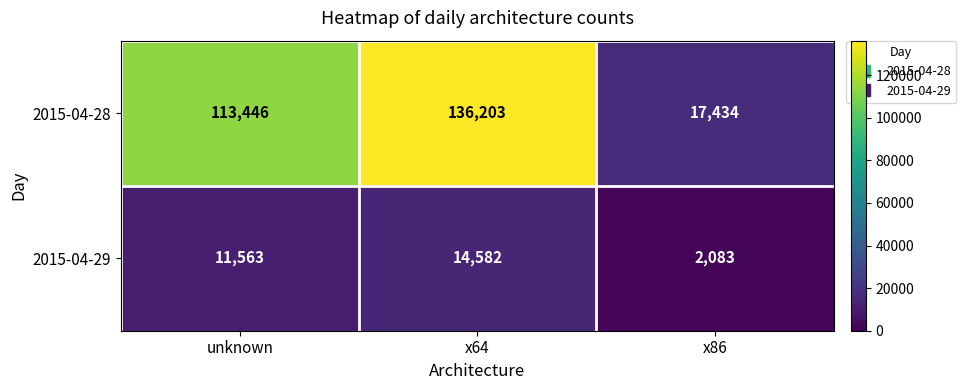

How many 2015-04-29 values are between 2083 and 14582?

3